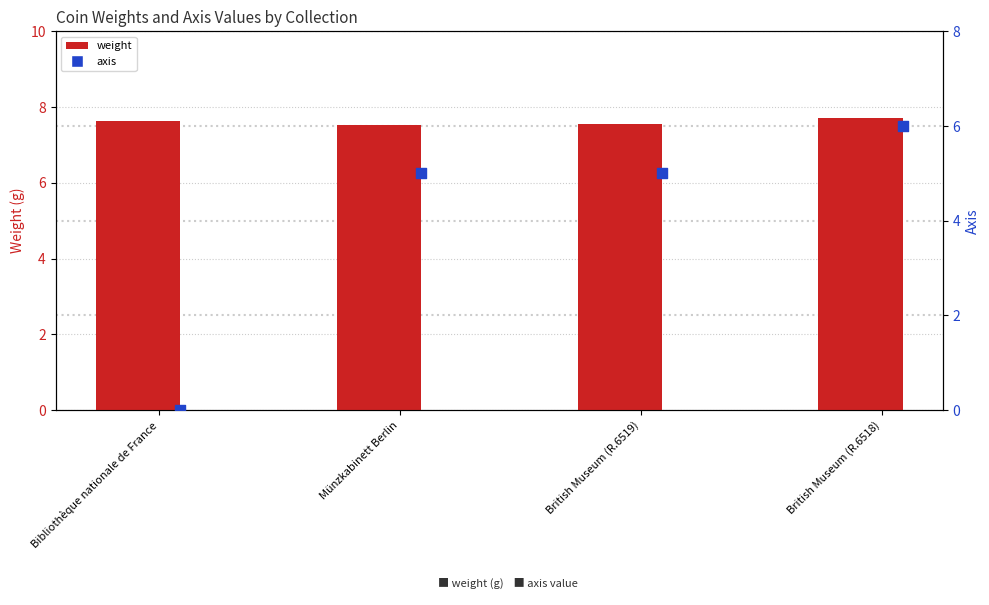

Which series contains the lowest Y value?

axis